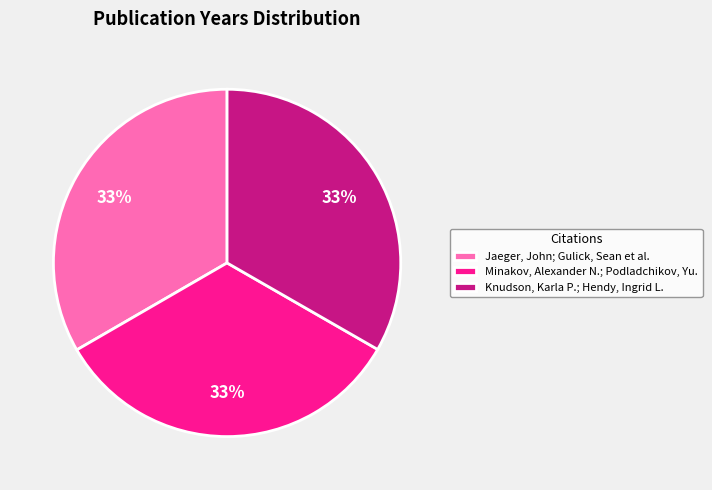

How many segments does this pie chart have?

3